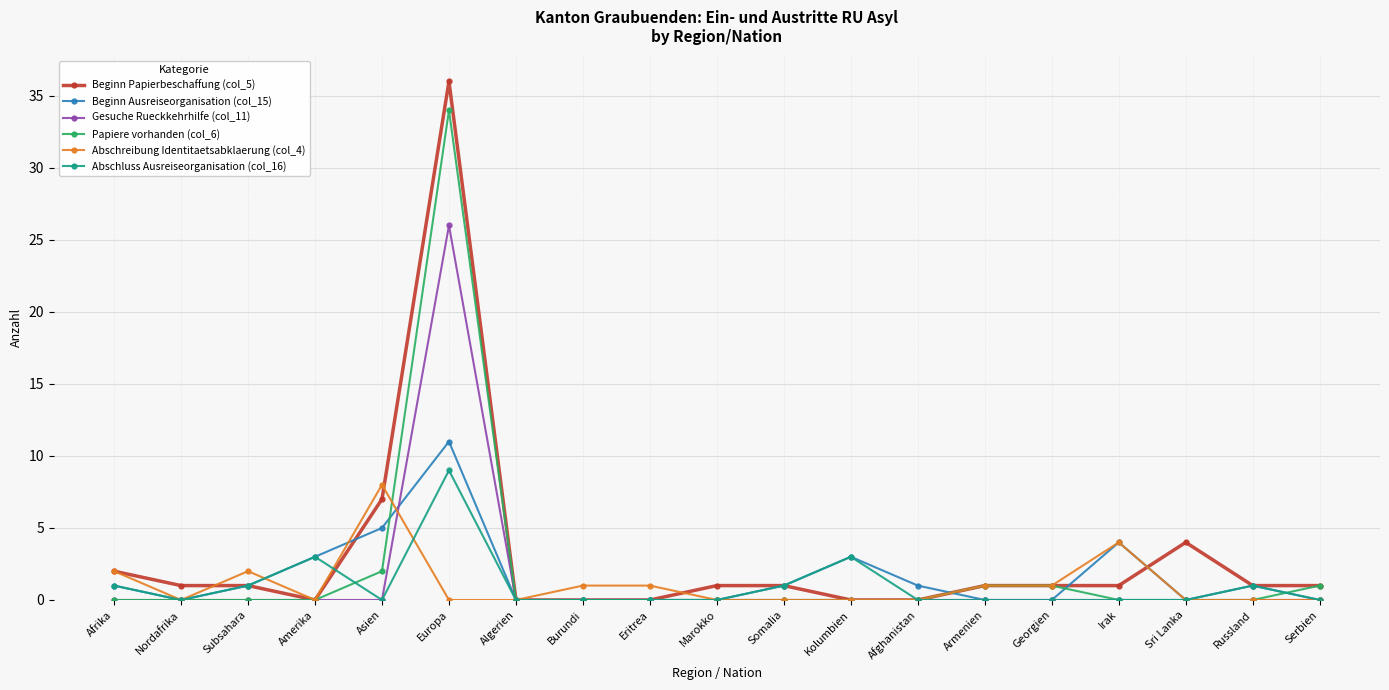

At which label does Papiere vorhanden (col_6) reach its peak?

Europa